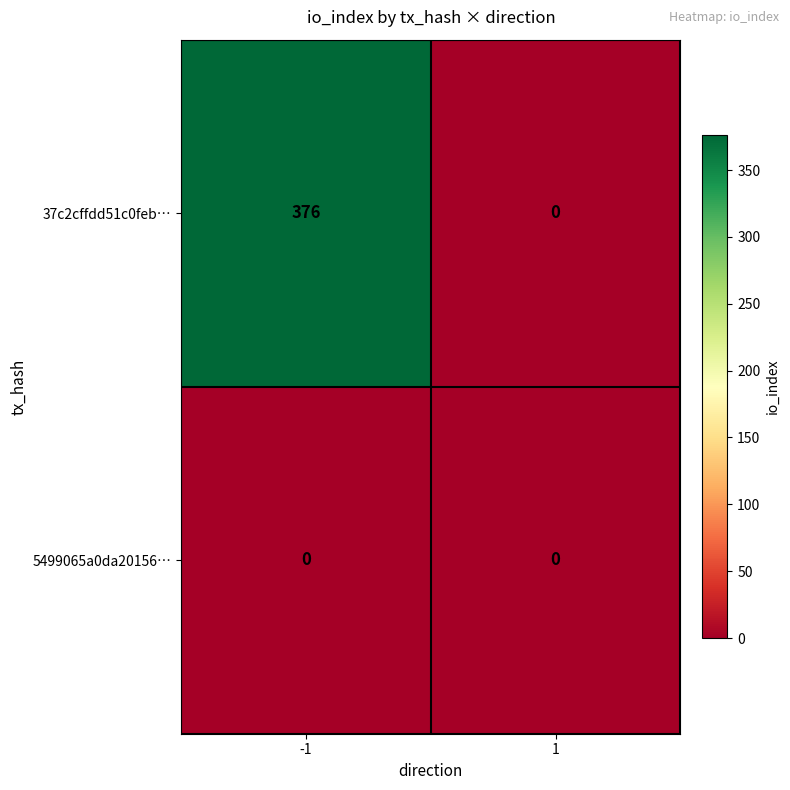

How many distinct data groups are displayed?

2